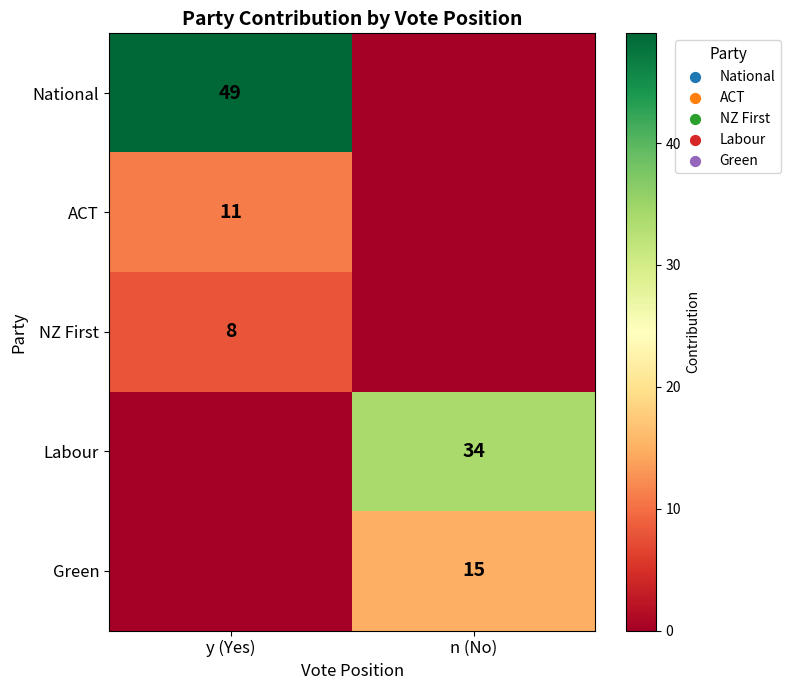

True or false: Labour has a value of 52 at n (No).

False